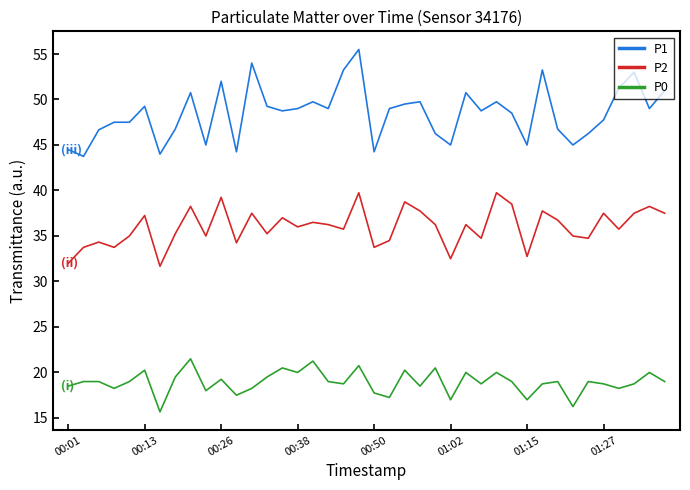

What is the difference between the maximum and minimum values in the P0 series?

5.8